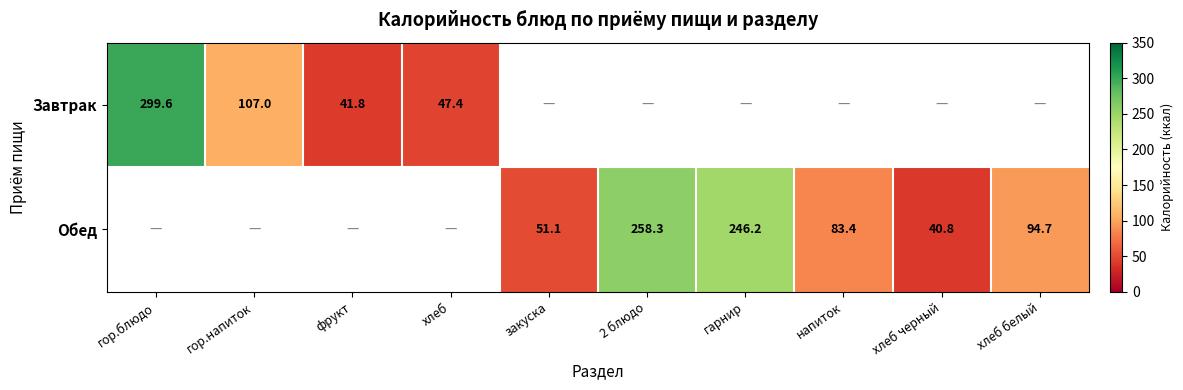

How many categories are shown in the chart?

10